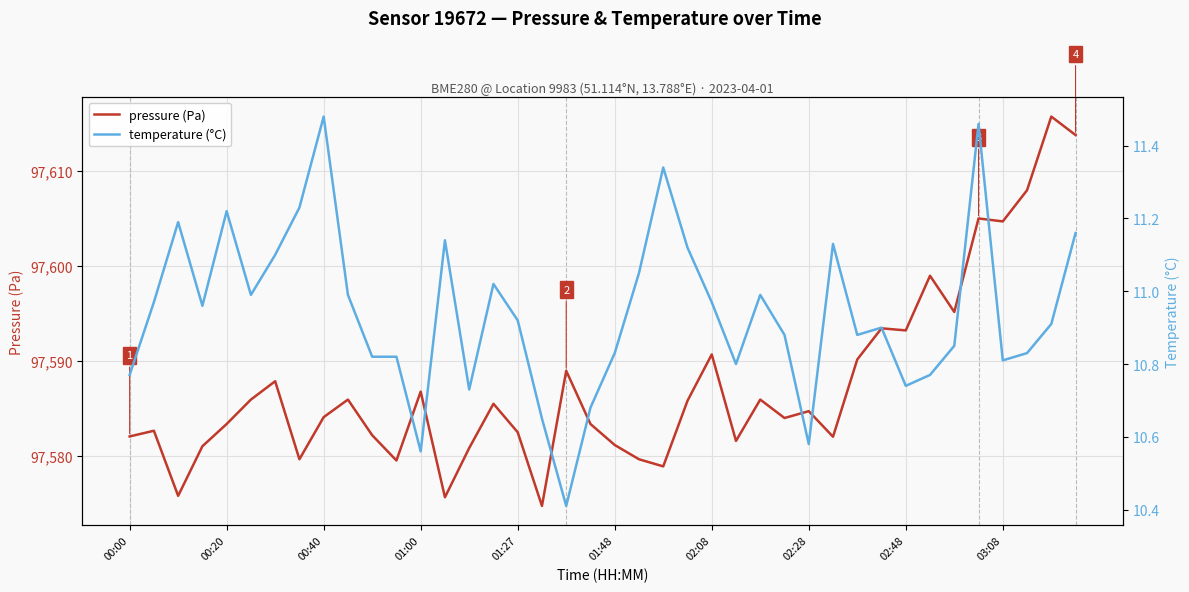

What is the maximum value for pressure (Pa)?

97615.7